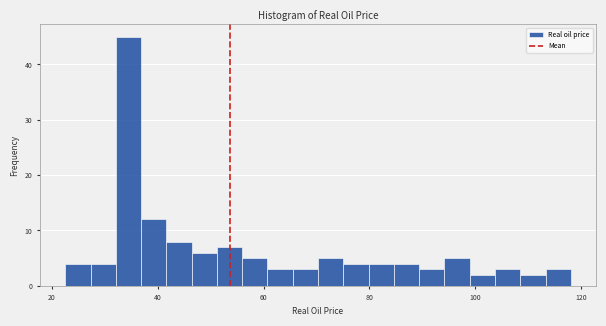

Around what value on the x-axis is the tallest bar? Give the approximate position of its centre, as read against the axis.

34